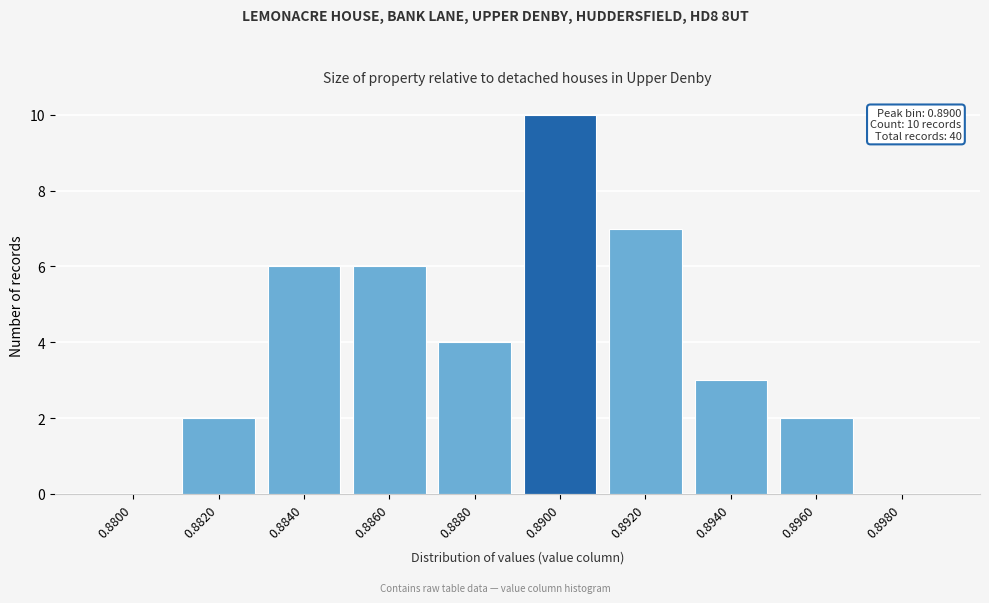

Reading right to left, extract all data points from this chart.

0.8980=0	0.8960=2	0.8940=3	0.8920=7	0.8900=10	0.8880=4	0.8860=6	0.8840=6	0.8820=2	0.8800=0